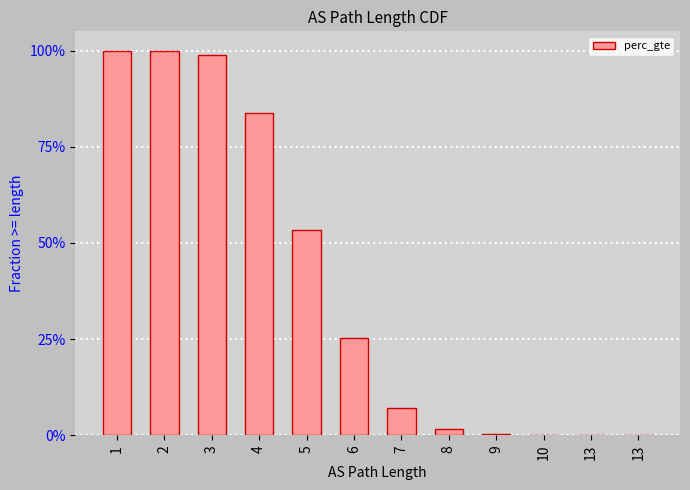

List the labels in order of value, largest first.

1, 2, 3, 4, 5, 6, 7, 8, 9, 10, 13, 13